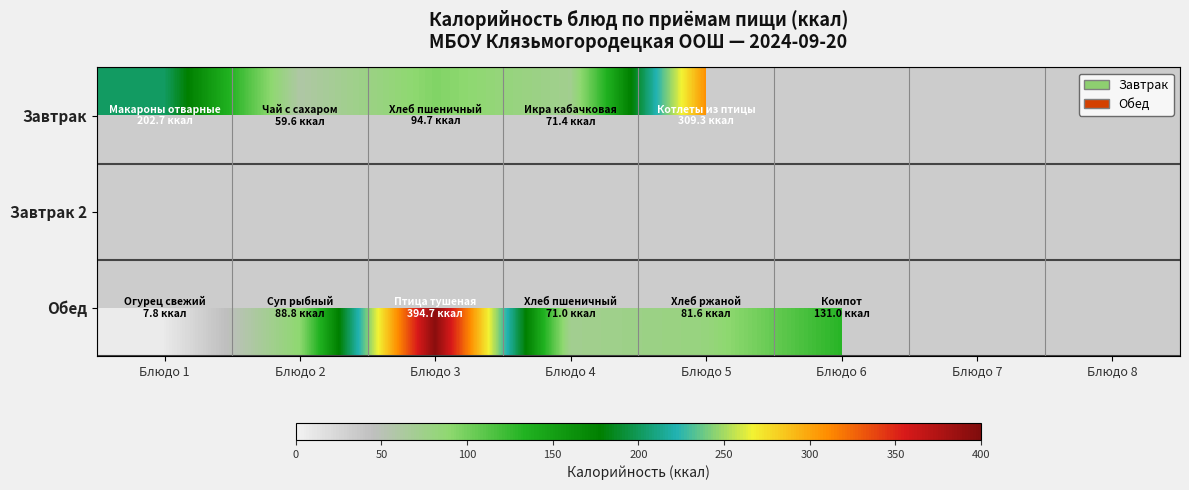

How many positive values does the Завтрак series have?

5